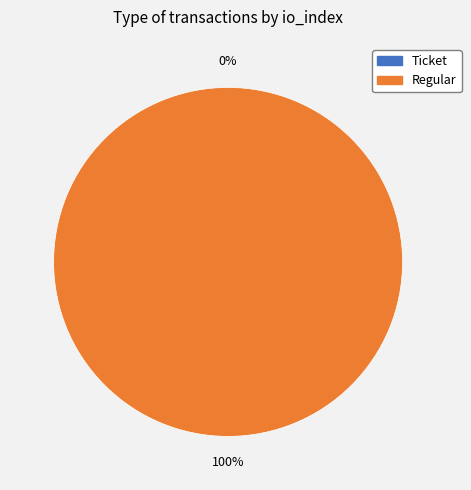

Combined, do Regular and Ticket account for over 50%?

Yes